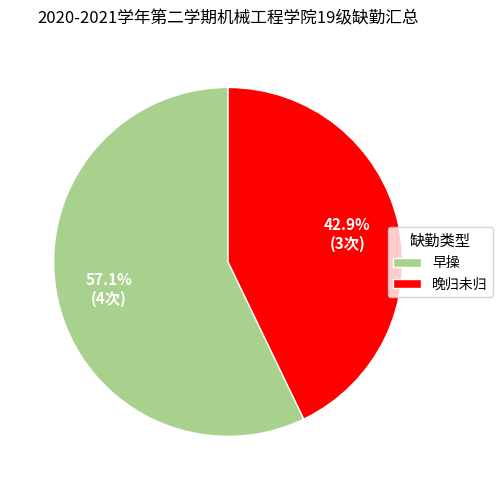

Which has a higher value, 早操 or 晚归未归?

早操